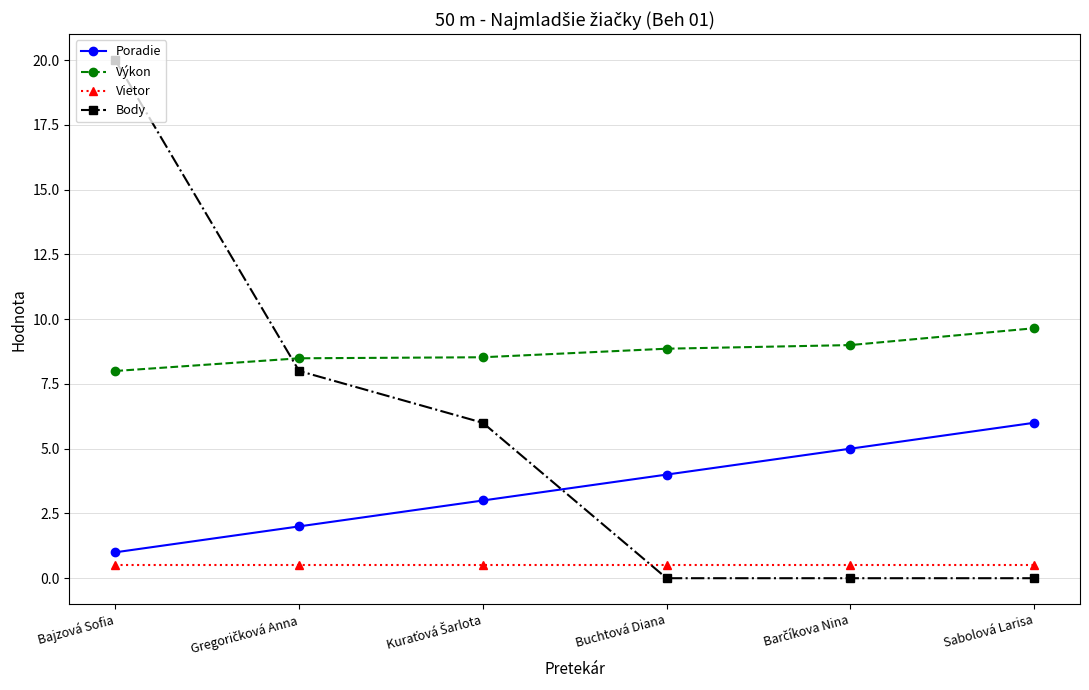

Rank the series by their maximum value, from highest to lowest.

Body, Výkon, Poradie, Vietor